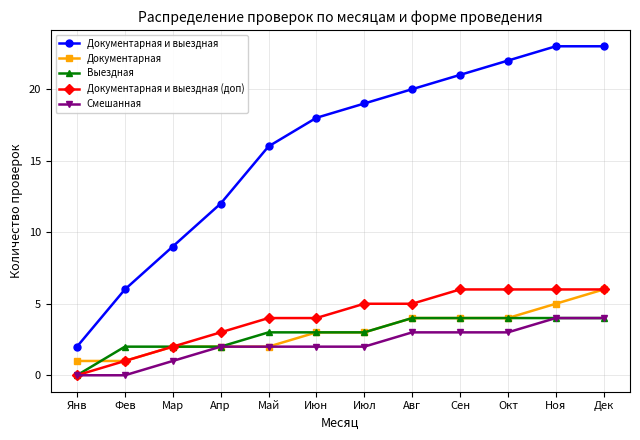

The Выездная series shows 6 at Дек. True or false?

False